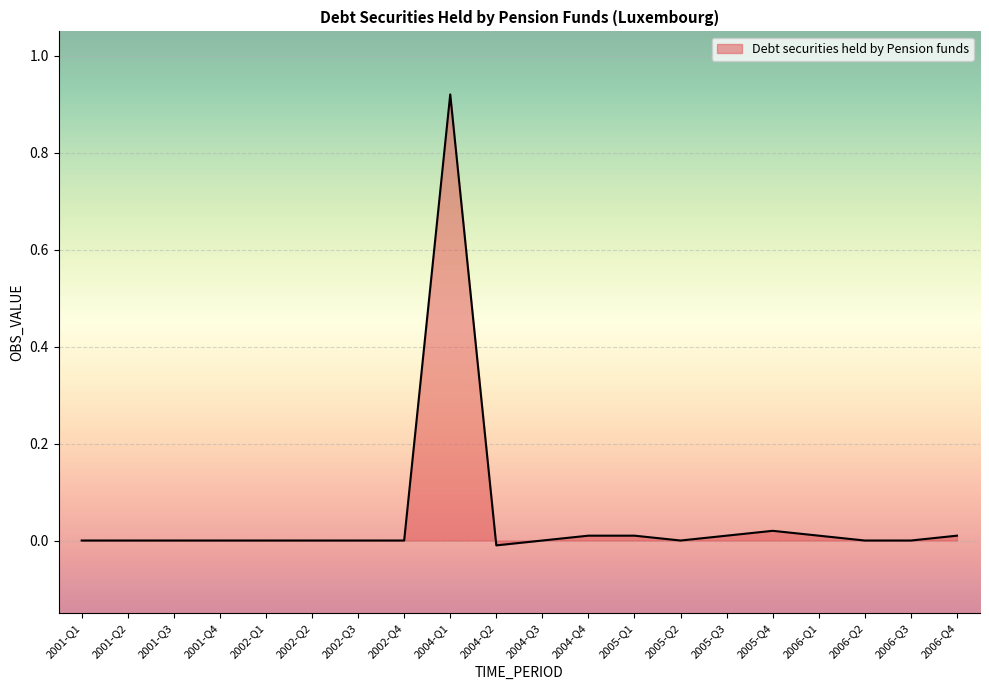

Which category has the highest value across all series?

2004-Q1